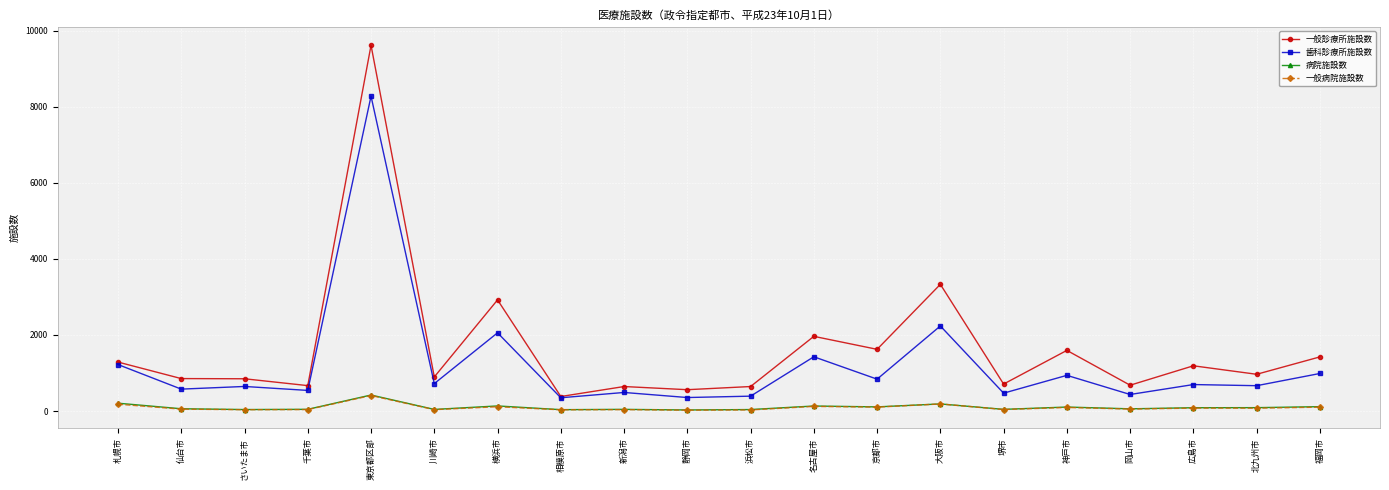

At which category is the sum across all series the highest?

東京都区部